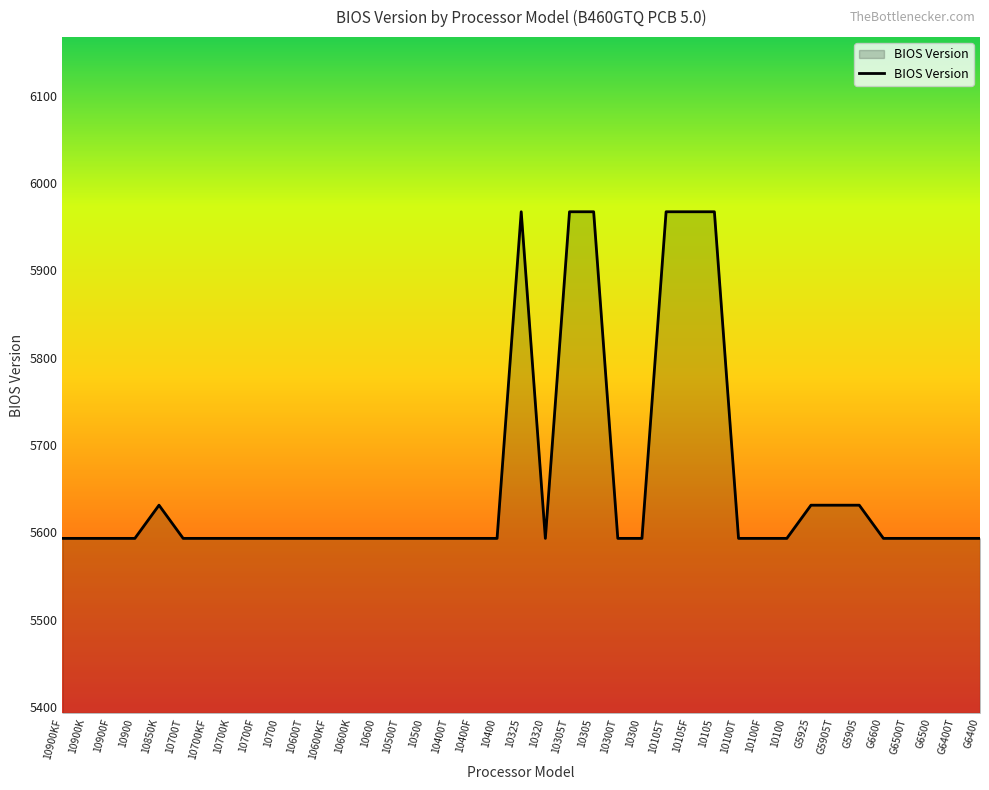

How many values exceed 5593?

10